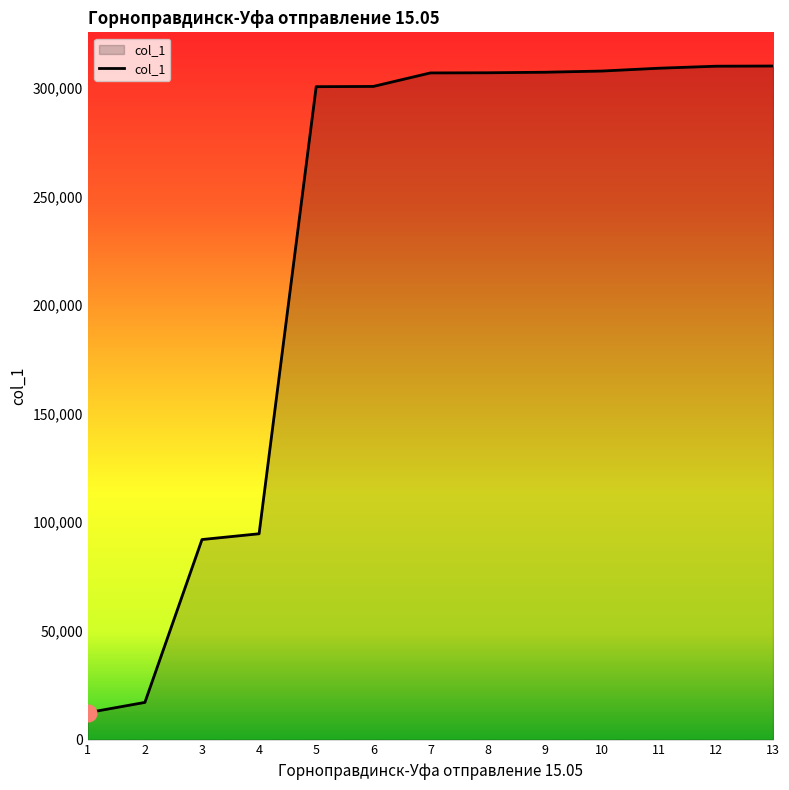

How many lines are shown in the chart?

1